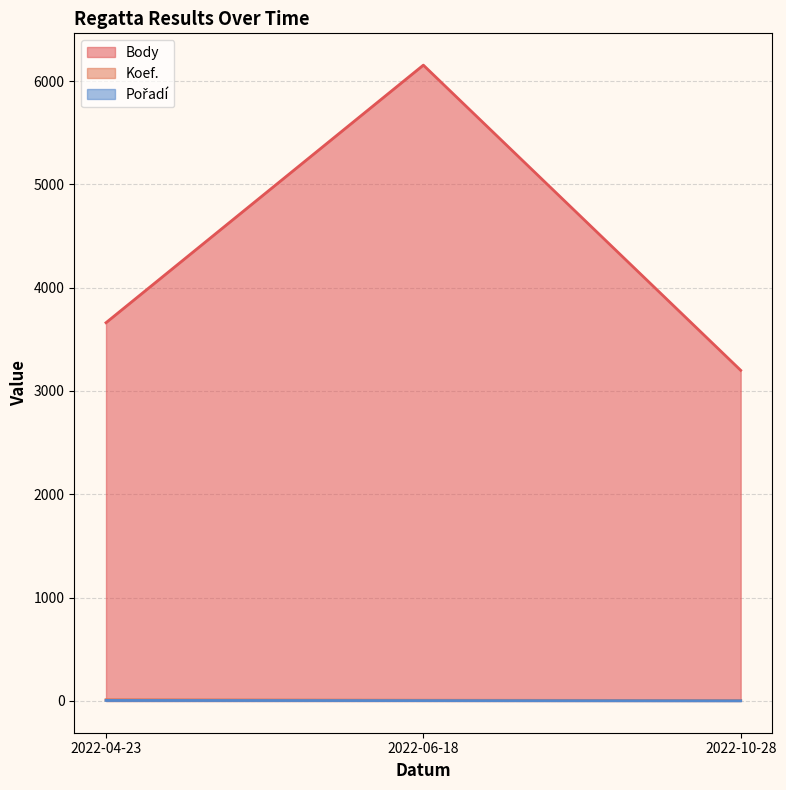

What is the sum of the Pořadí values at 2022-10-28 and 2022-06-18?

4